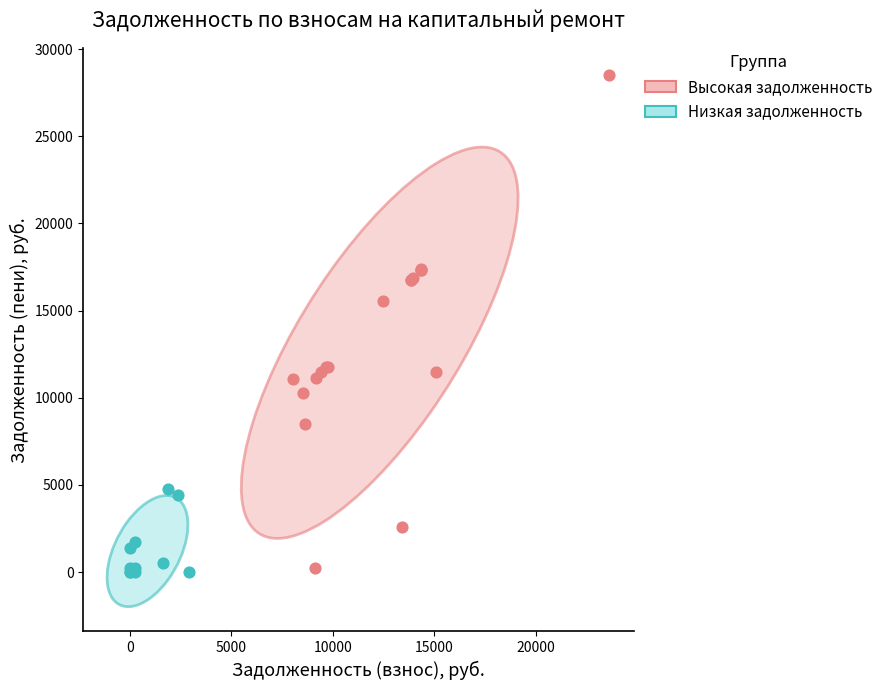

Which series has the widest spread of Y values?

Высокая задолженность